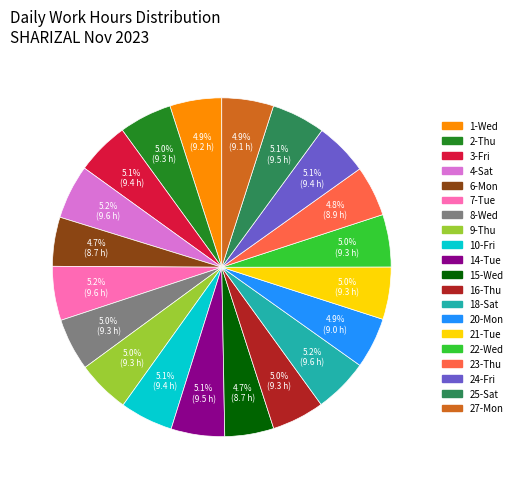

Is there a majority slice in this chart?

No